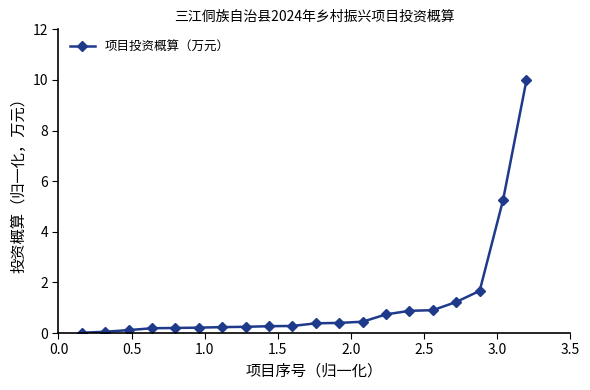

What is the sum of all values?

23.7